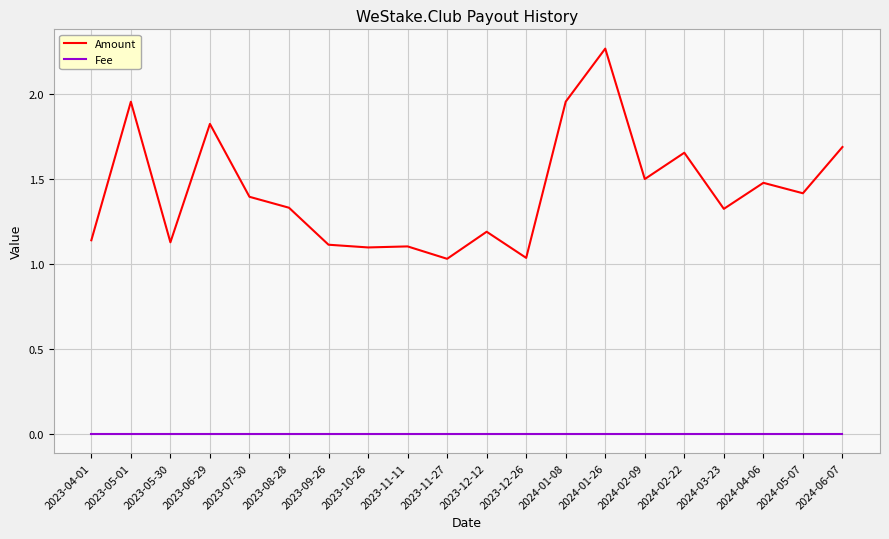

Which series has the largest range (max minus min)?

Amount